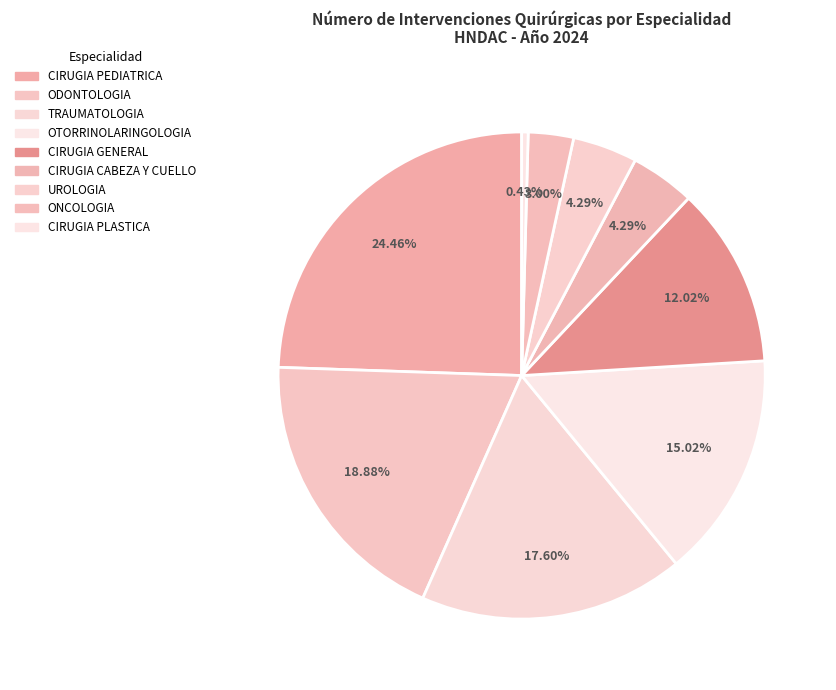

Count the number of slices in the pie.

9